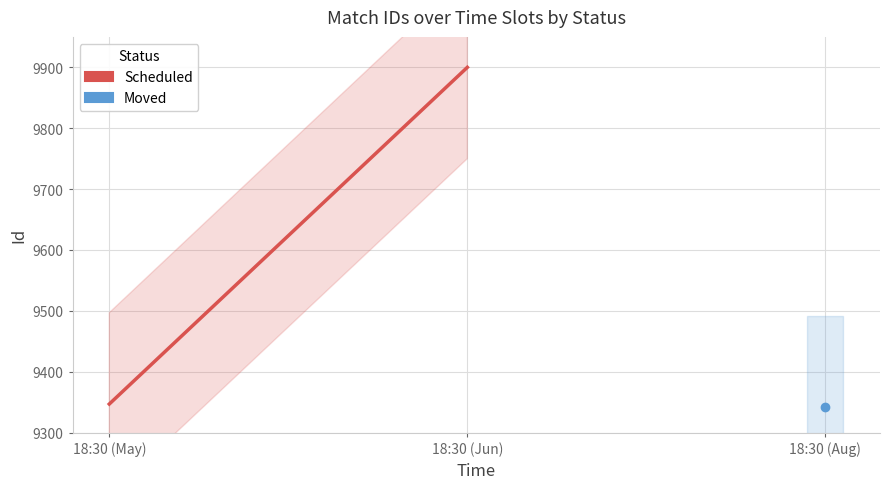

Count the values in the range 9347 to 9900.

2